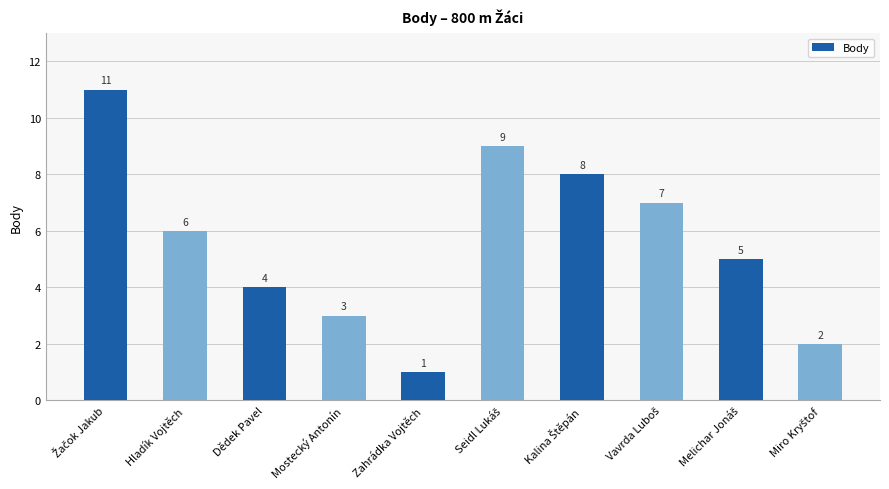

What is the value of the 4th bar from the left?

3